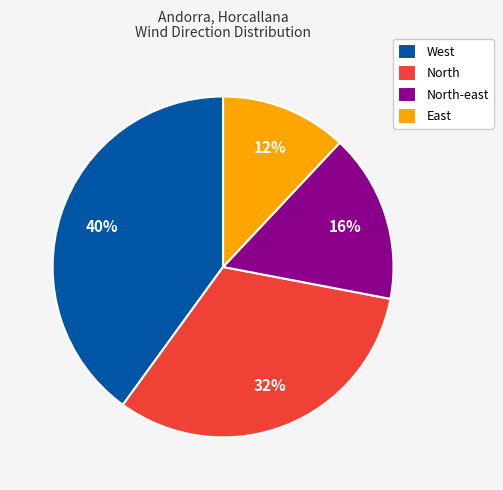

Which slice is the smallest?

East